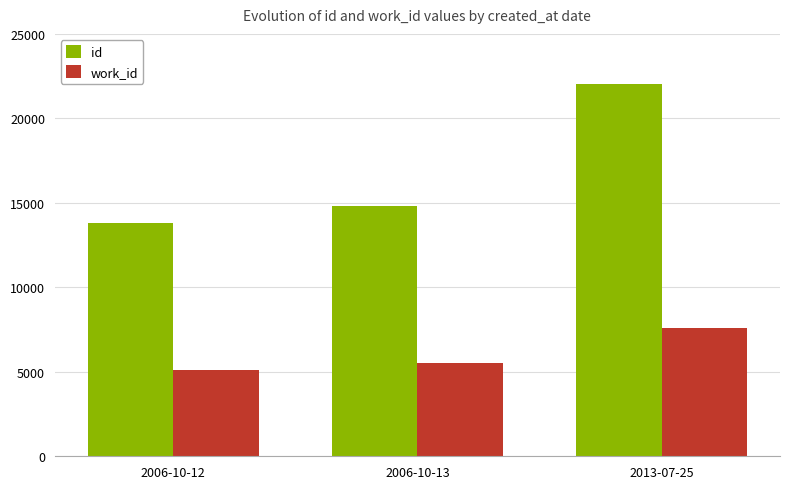

What is the label of the 3rd bar from the right?

2006-10-12